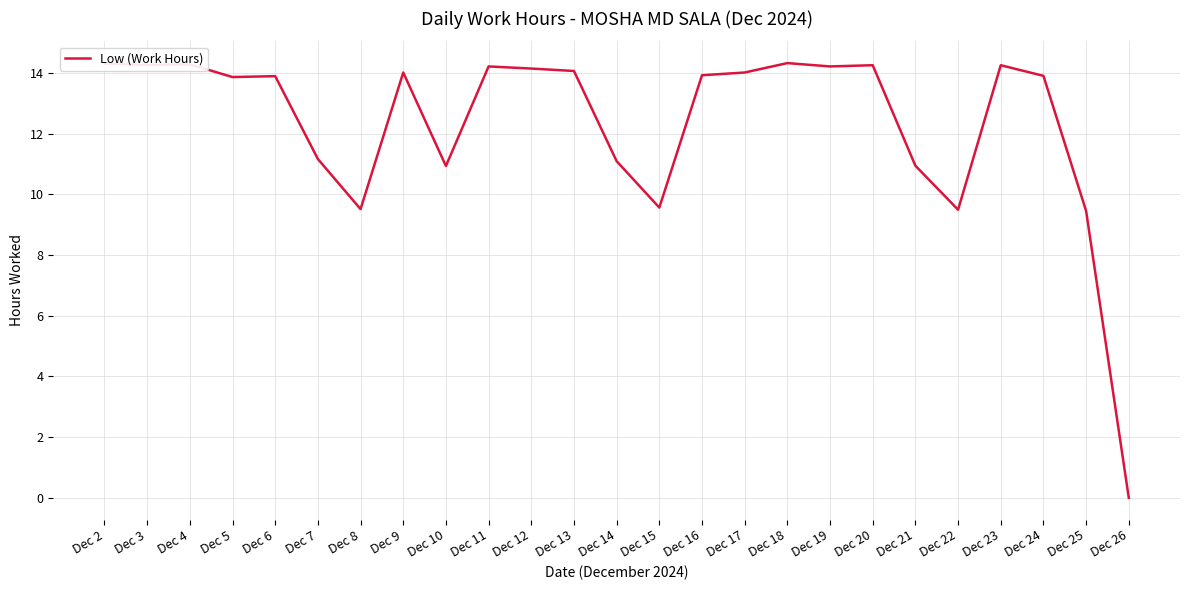

What is the maximum value shown in the chart?

14.3